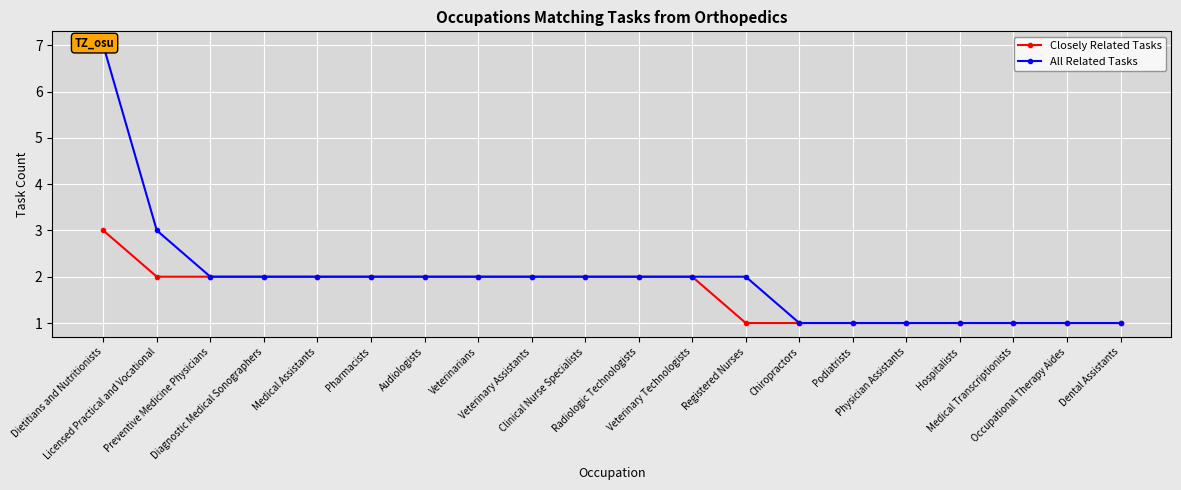

What position from the left is Veterinarians?

8